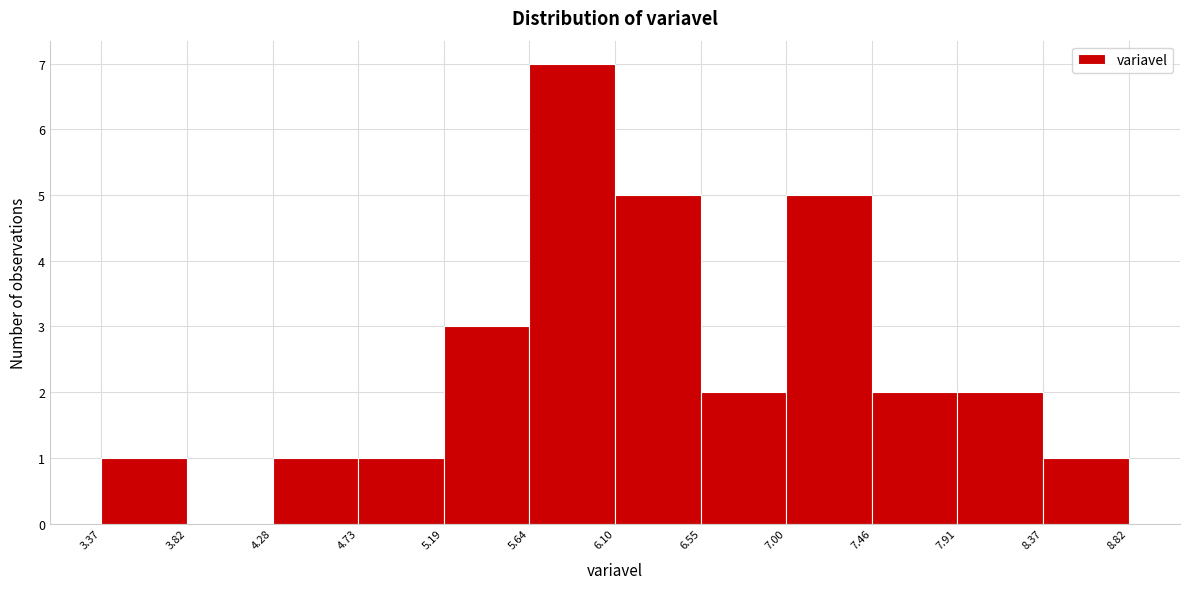

Reading left to right, transcribe this chart: for each bar, give the range it covers on the x-axis and its height. The values are not printed on the chart, so give them approximately, as read against the axis.

3.37 to 3.82: 1
3.82 to 4.28: 0
4.28 to 4.73: 1
4.73 to 5.19: 1
5.19 to 5.64: 3
5.64 to 6.10: 7
6.10 to 6.55: 5
6.55 to 7.00: 2
7.00 to 7.46: 5
7.46 to 7.91: 2
7.91 to 8.37: 2
8.37 to 8.82: 1